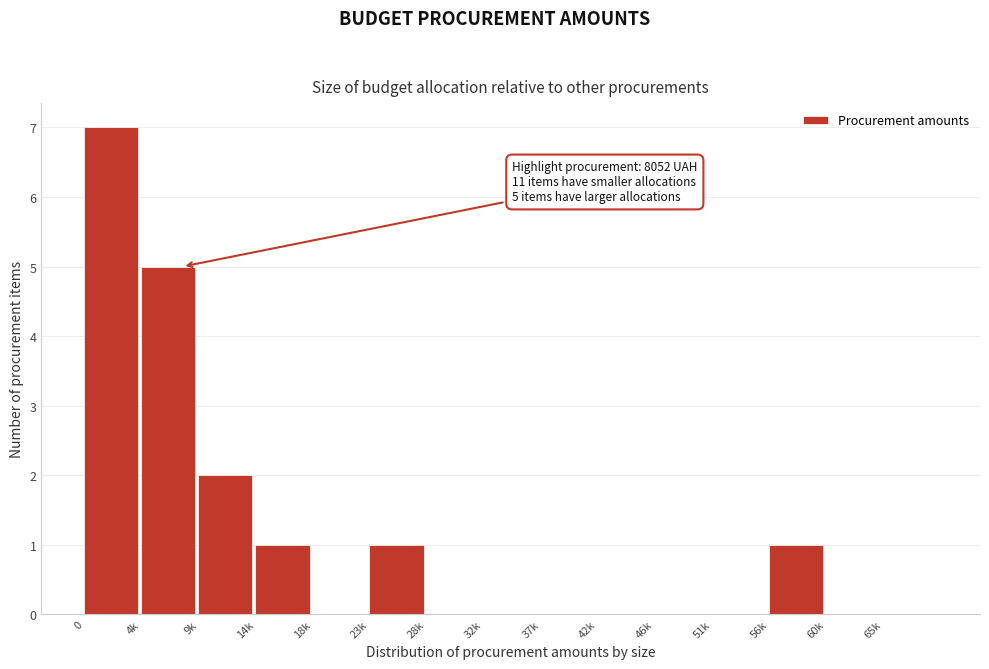

Reading left to right, what are all the values shown in this chart?

0=7	4k=5	9k=2	14k=1	18k=0	23k=1	28k=0	32k=0	37k=0	42k=0	46k=0	51k=0	56k=1	60k=0	65k=0